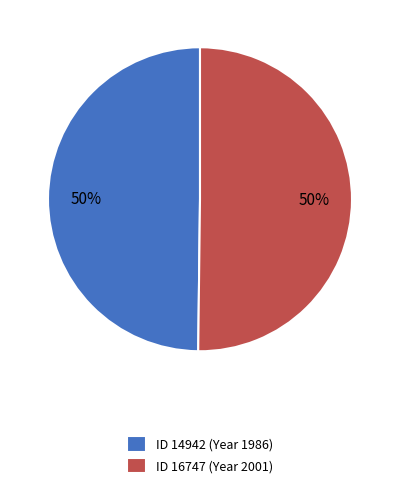

To the nearest percent, what portion does ID 16747 (Year 2001) represent?

50%